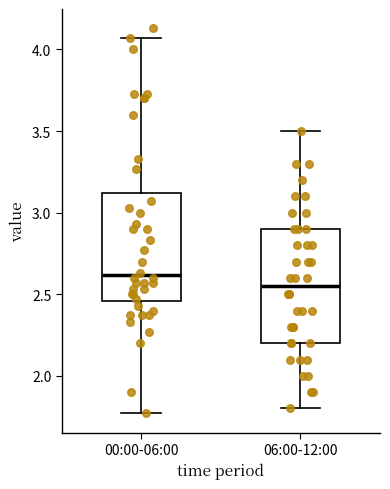

Reading left to right, transcribe this box plot: for each box, give where its median line is, the range the box spans, and where its two whiskers end, as read against the y-axis. The values are not printed on the chart, so give them approximately, as read against the axis.

00:00-06:00: median 2.60, box 2.45 to 3.10, whiskers 1.75 to 4.05
06:00-12:00: median 2.55, box 2.20 to 2.90, whiskers 1.80 to 3.50